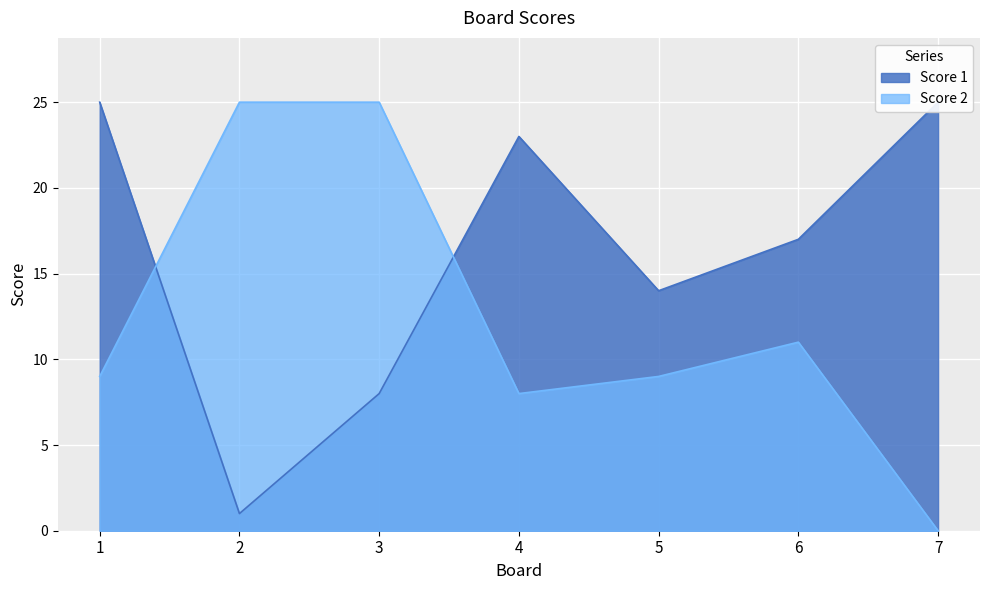

Is it true that Score 2 equals 16 at 7?

False